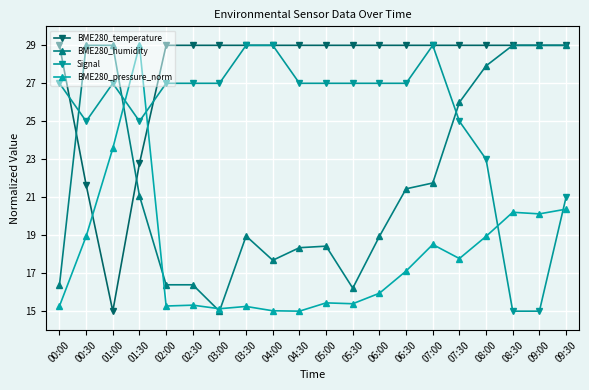

What is the value of the BME280_temperature point at the 8th from the left?

29.0